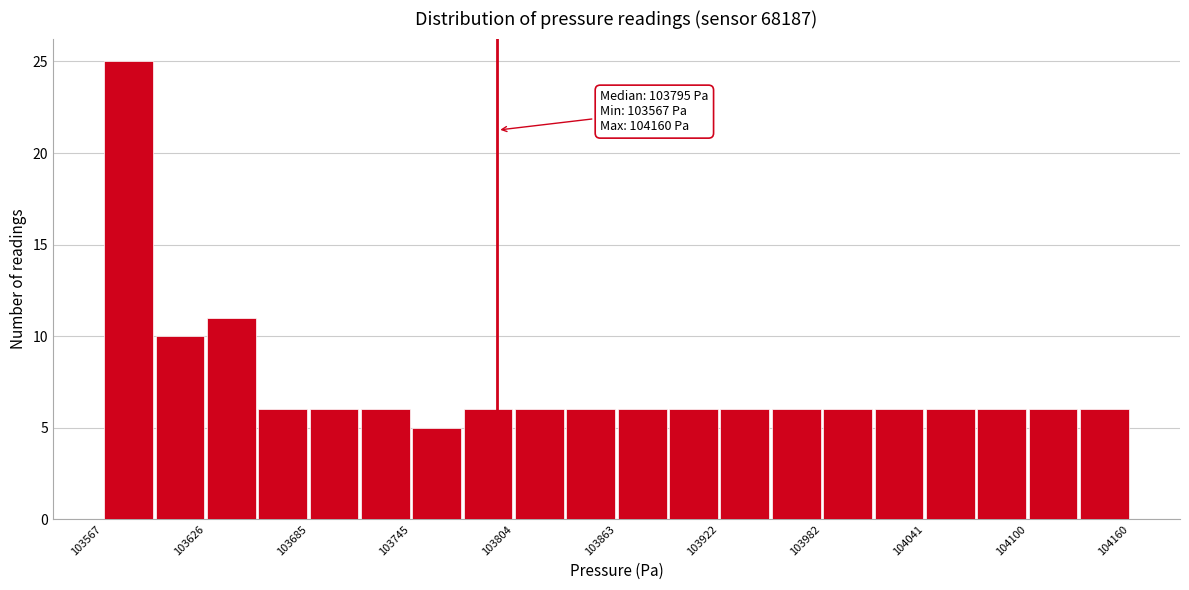

Around what value on the x-axis is the tallest bar? Give the approximate position of its centre, as read against the axis.

103580